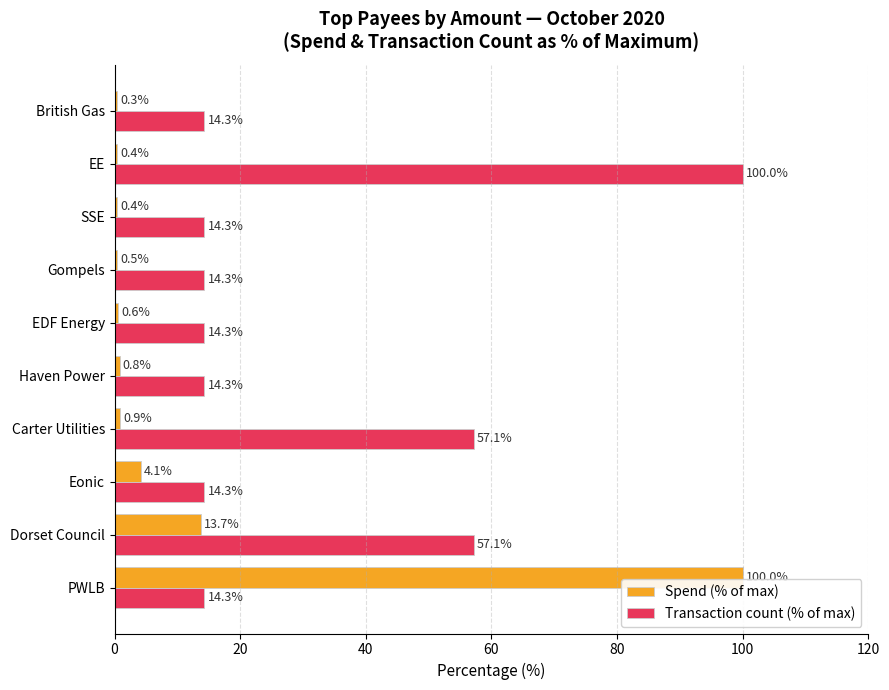

What is the sum of all Transaction count (% of max) values?

314.3